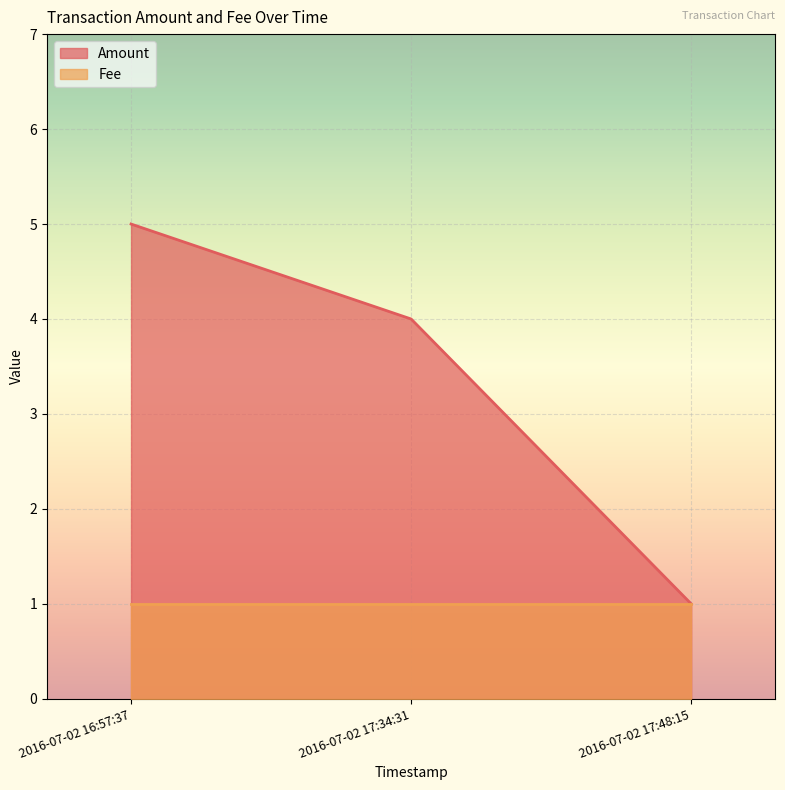

Which series has the largest range (max minus min)?

Amount